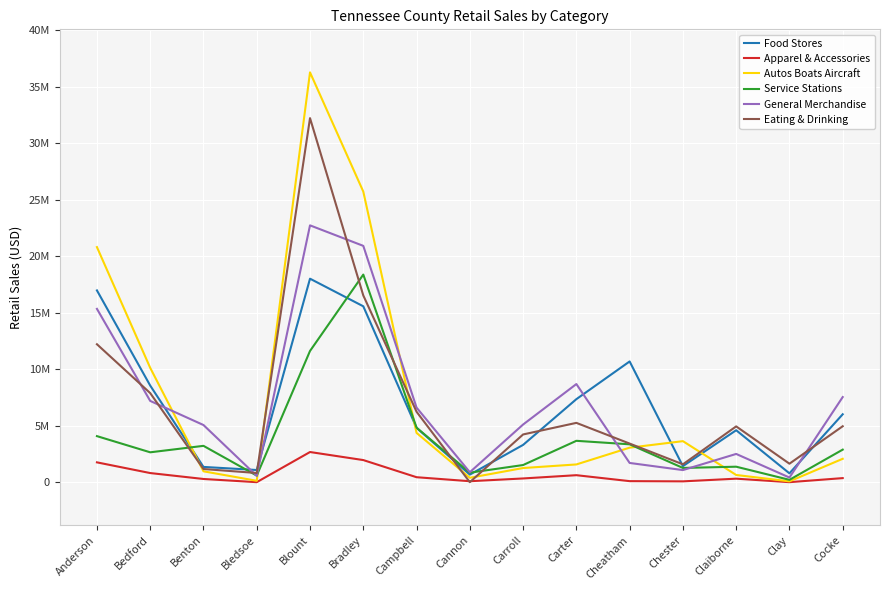

Reading left to right, transcribe all the data shown in this chart.

Food Stores: Anderson=16966717	Bedford=8546177	Benton=1349284	Bledsoe=1075626	Blount=18003980	Bradley=15561706	Campbell=4805126	Cannon=668546	Carroll=3297653	Carter=7344856	Cheatham=10681180	Chester=1417645	Claiborne=4595159	Clay=781506	Cocke=6007738
Apparel & Accessories: Anderson=1753128	Bedford=806402	Benton=282218	Bledsoe=0	Blount=2667092	Bradley=1955115	Campbell=438240	Cannon=84617	Carroll=328538	Carter=617400	Cheatham=90989	Chester=71610	Claiborne=309566	Clay=0	Cocke=358986
Autos Boats Aircraft: Anderson=20798776	Bedford=10116013	Benton=960190	Bledsoe=121459	Blount=36259834	Bradley=25712279	Campbell=4360748	Cannon=388224	Carroll=1251430	Carter=1568592	Cheatham=3052565	Chester=3629172	Claiborne=636538	Clay=72232	Cocke=2067878
Service Stations: Anderson=4073742	Bedford=2642448	Benton=3213836	Bledsoe=581055	Blount=11610056	Bradley=18367392	Campbell=4822679	Cannon=840690	Carroll=1516438	Carter=3659081	Cheatham=3349634	Chester=1258730	Claiborne=1368803	Clay=206597	Cocke=2878919
General Merchandise: Anderson=15334131	Bedford=7189355	Benton=5055849	Bledsoe=558952	Blount=22722793	Bradley=20908908	Campbell=6599840	Cannon=879727	Carroll=5101028	Carter=8681539	Cheatham=1700263	Chester=1069378	Claiborne=2498105	Clay=409795	Cocke=7530889
Eating & Drinking: Anderson=12202805	Bedford=7881076	Benton=1163585	Bledsoe=811465	Blount=32210415	Bradley=16522713	Campbell=6230889	Cannon=0	Carroll=4221668	Carter=5247413	Cheatham=3414897	Chester=1580911	Claiborne=4935579	Clay=1634466	Cocke=4948561